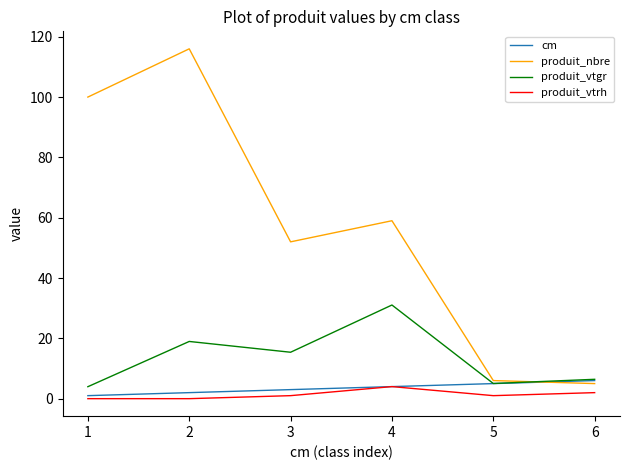

True or false: produit_nbre has a value of 5.0 at 6.

True